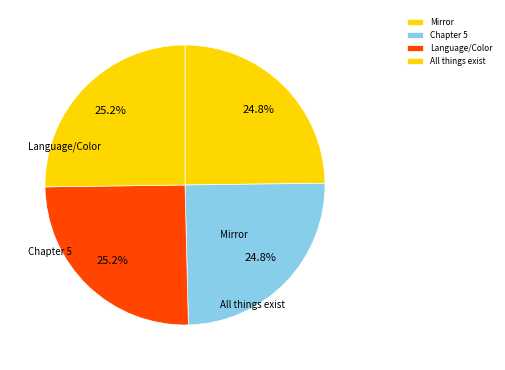

True or false: Mirror accounts for 32% of the total.

False